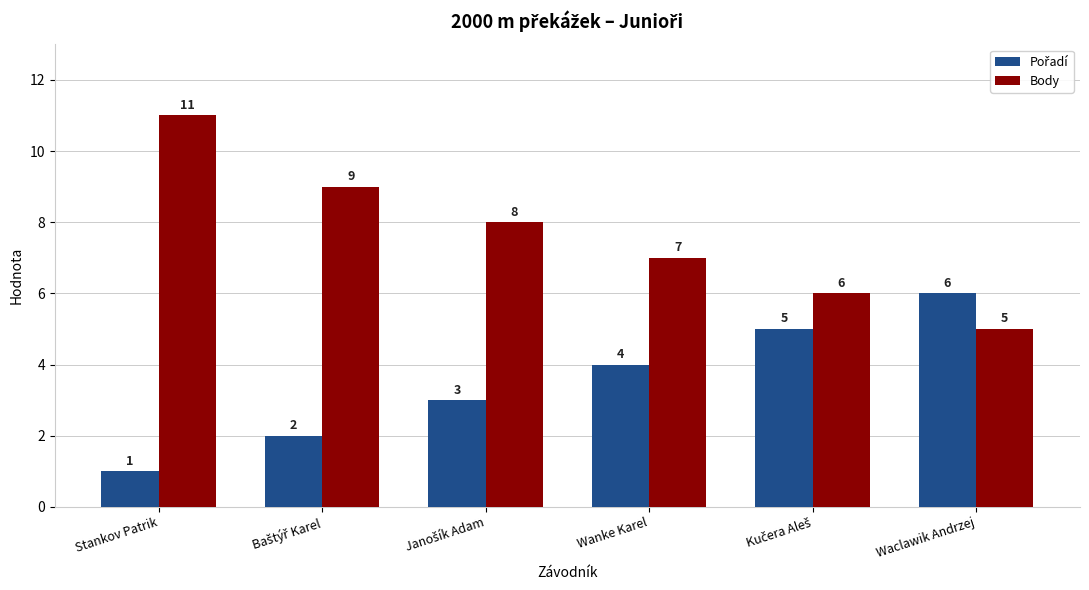

Which series has the largest total across all categories?

Body